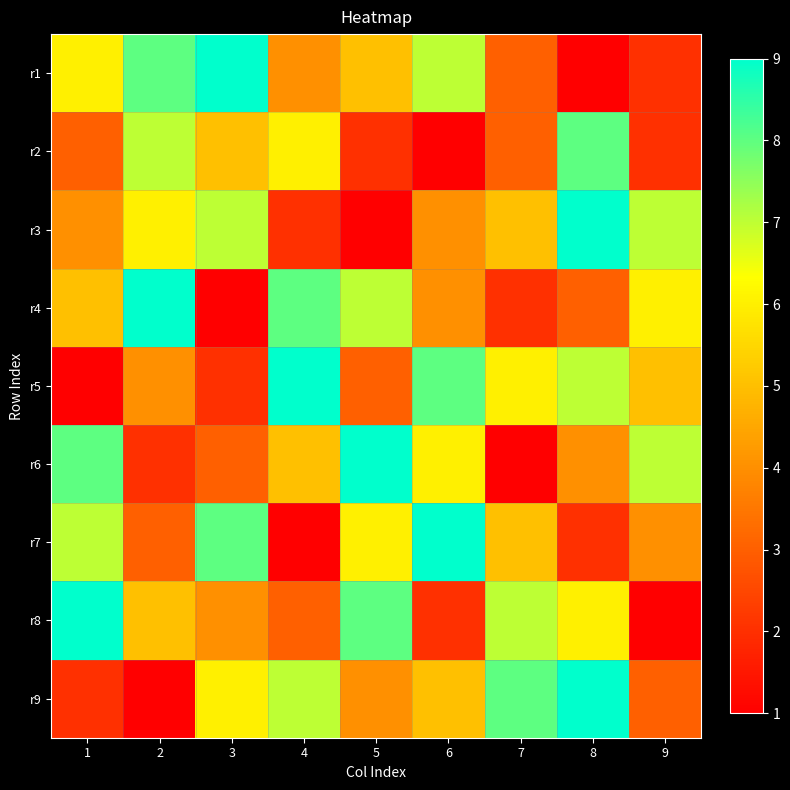

At how many categories does at least one series exceed 8?

7